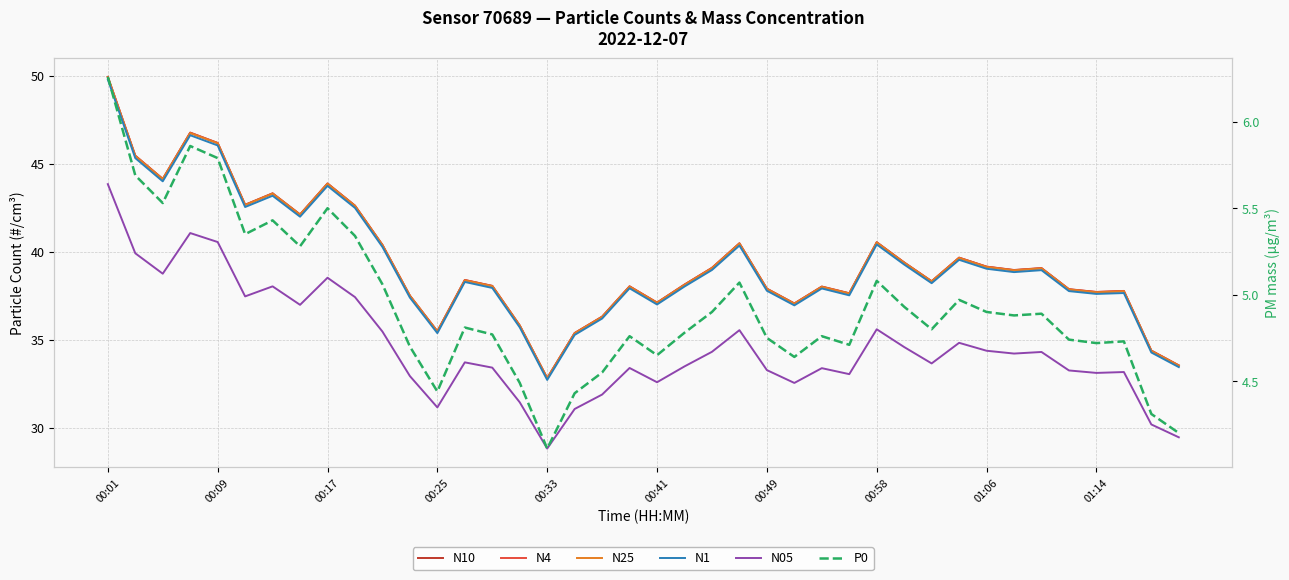

Reading left to right, list all the values displayed in this chart.

N10: 50.0	45.5	44.1	46.8	46.2	42.7	43.3	42.1	43.9	42.6	40.4	37.5	35.5	38.4	38.1	35.8	32.8	35.4	36.3	38.0	37.1	38.1	39.1	40.5	37.9	37.1	38.0	37.6	40.5	39.4	38.3	39.7	39.2	39.0	39.1	37.9	37.7	37.8	34.4	33.5
N4: 49.9	45.5	44.1	46.8	46.2	42.7	43.3	42.1	43.9	42.6	40.4	37.5	35.5	38.4	38.1	35.8	32.8	35.4	36.3	38.0	37.1	38.1	39.1	40.5	37.9	37.1	38.0	37.6	40.5	39.4	38.3	39.7	39.2	39.0	39.1	37.9	37.7	37.8	34.4	33.5
N25: 49.9	45.4	44.1	46.8	46.2	42.7	43.3	42.1	43.9	42.6	40.4	37.5	35.5	38.4	38.0	35.8	32.8	35.4	36.3	38.0	37.1	38.1	39.1	40.5	37.9	37.0	38.0	37.6	40.5	39.4	38.3	39.6	39.1	39.0	39.1	37.9	37.7	37.8	34.4	33.5
N1: 49.8	45.3	44.0	46.6	46.0	42.5	43.2	42.0	43.8	42.5	40.3	37.4	35.4	38.3	38.0	35.7	32.7	35.3	36.2	37.9	37.0	38.0	39.0	40.4	37.8	37.0	37.9	37.5	40.4	39.3	38.2	39.5	39.0	38.9	39.0	37.8	37.6	37.7	34.3	33.5
N05: 43.9	39.9	38.8	41.1	40.6	37.5	38.0	37.0	38.5	37.4	35.5	32.9	31.2	33.7	33.4	31.4	28.8	31.1	31.9	33.4	32.6	33.5	34.3	35.5	33.3	32.5	33.4	33.0	35.6	34.6	33.7	34.8	34.4	34.2	34.3	33.3	33.1	33.2	30.2	29.5
P0: 6.3	5.7	5.5	5.9	5.8	5.3	5.4	5.3	5.5	5.3	5.1	4.7	4.4	4.8	4.8	4.5	4.1	4.4	4.5	4.8	4.7	4.8	4.9	5.1	4.8	4.6	4.8	4.7	5.1	4.9	4.8	5.0	4.9	4.9	4.9	4.7	4.7	4.7	4.3	4.2